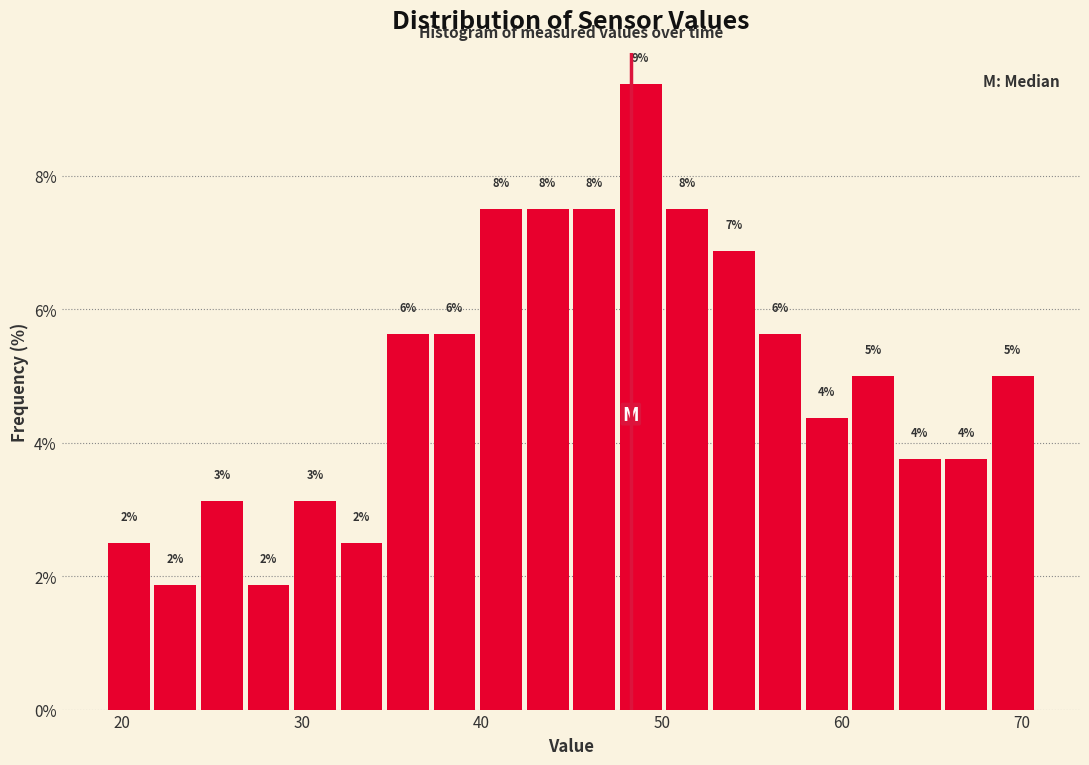

Around what value on the x-axis is the tallest bar? Give the approximate position of its centre, as read against the axis.

49